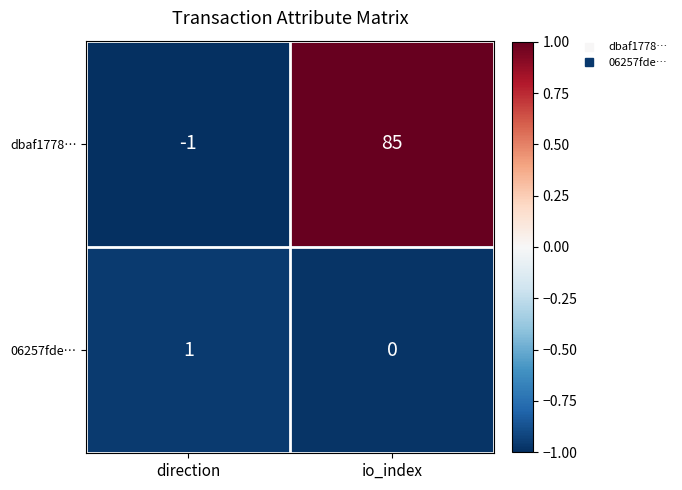

At how many categories does at least one series exceed 0?

2